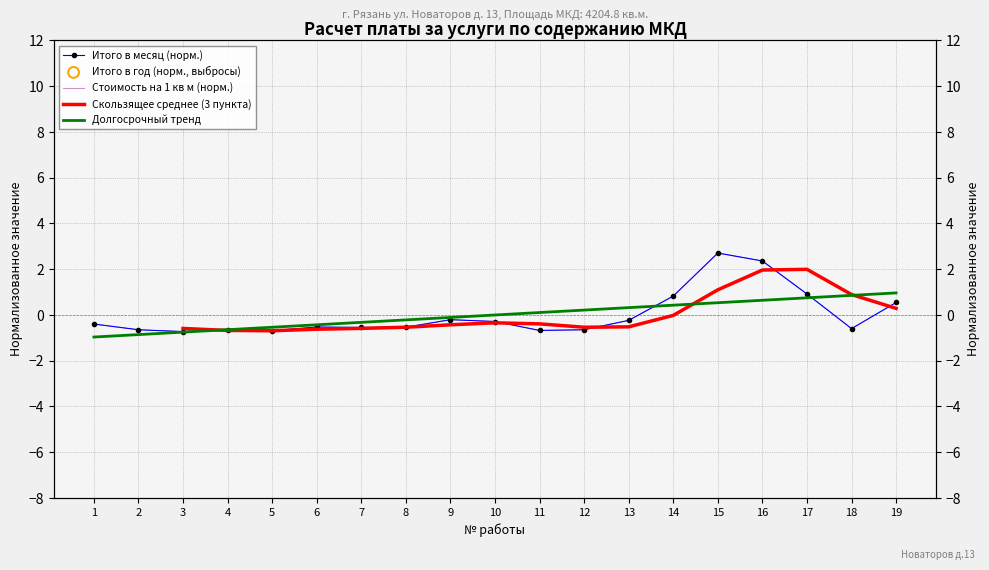

Which series reaches the minimum Y coordinate?

Долгосрочный тренд